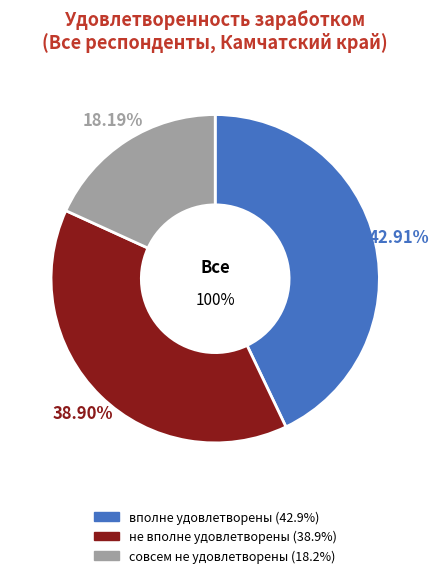

Is there any slice that represents more than half of the pie?

No